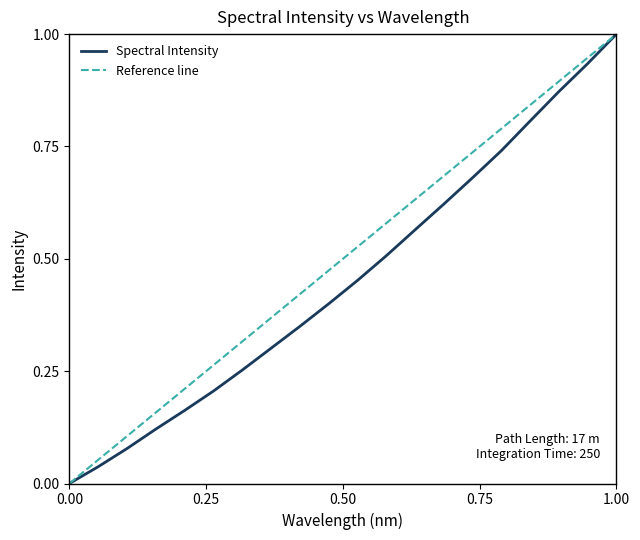

How many values are above zero?

19